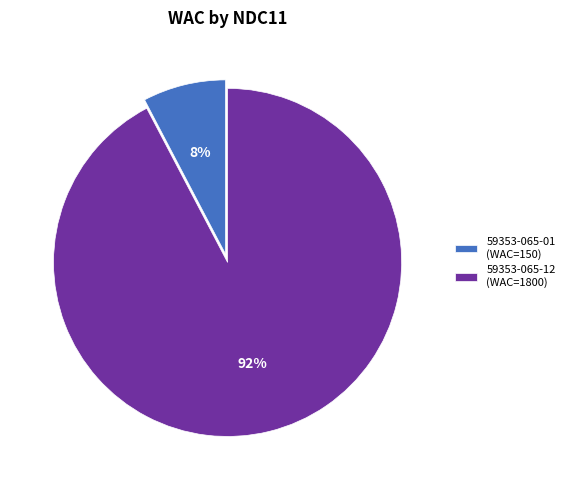

Is there a majority slice in this chart?

Yes